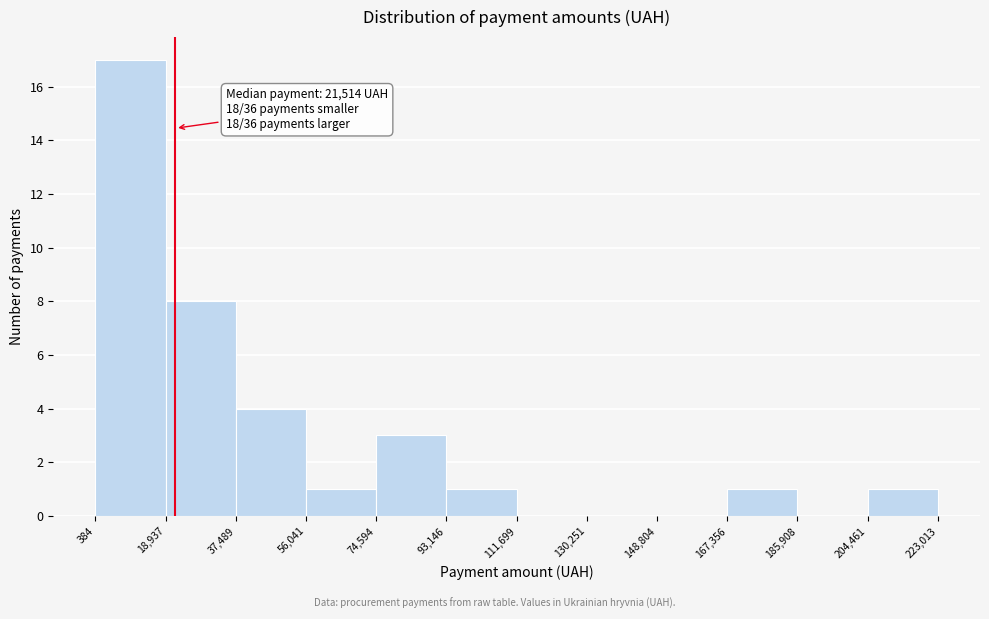

Over which range of the x-axis is the bar tallest?

384 to 18,937